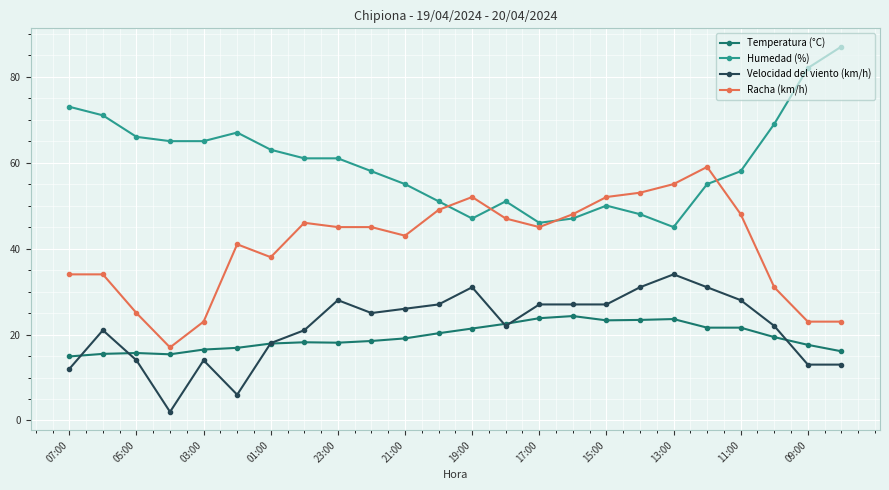

True or false: Temperatura (°C) has more than 2 interior local peaks.

True